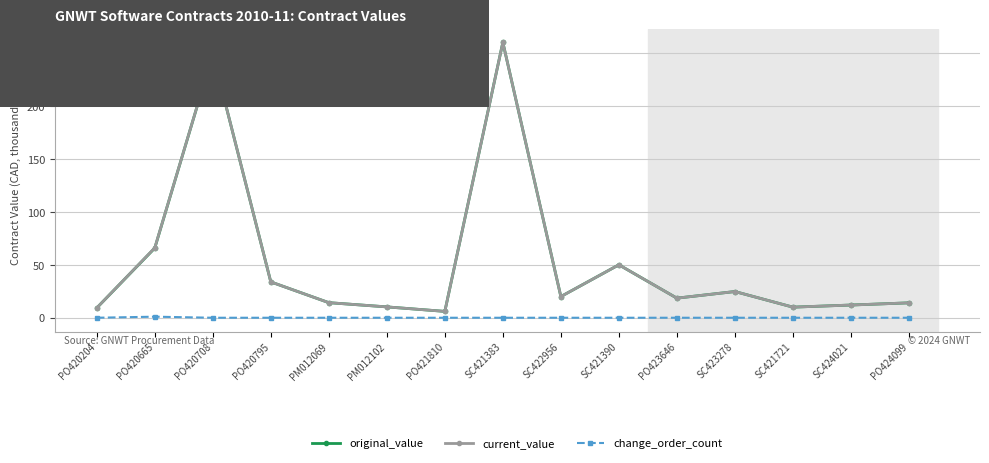

What is the difference between the highest and lowest values at PM012102?

10.2